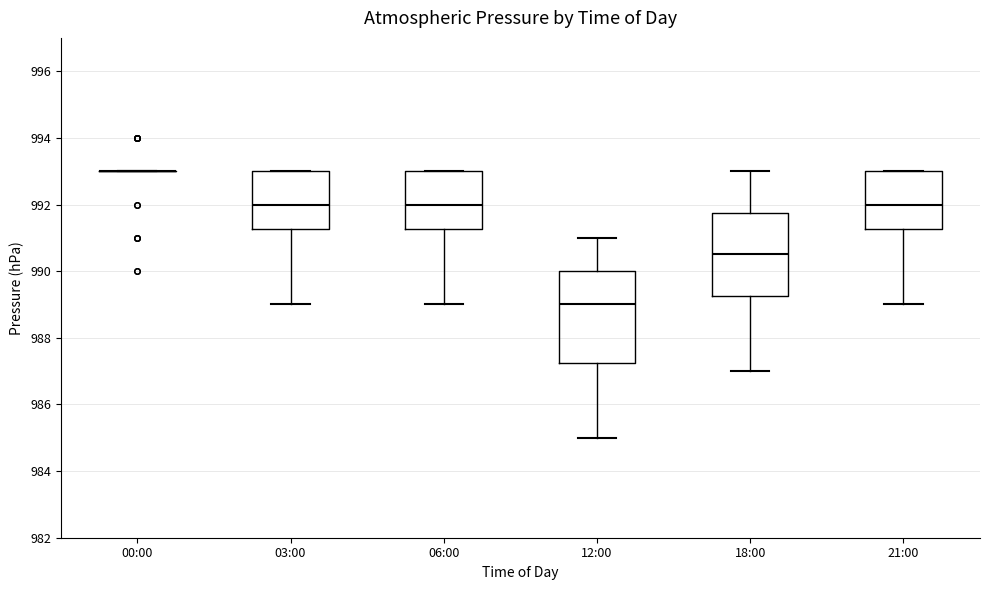

Reading left to right, read every box against the y-axis: the position of its median line, the range the box covers, and the ends of its whiskers. The values are not printed on the chart, so give them approximately, as read against the axis.

00:00: box collapsed to a line at 993.0, whiskers 993.0 to 993.0
03:00: median 992.0, box 991.2 to 993.0, whiskers 989.0 to 993.0
06:00: median 992.0, box 991.2 to 993.0, whiskers 989.0 to 993.0
12:00: median 989.0, box 987.2 to 990.0, whiskers 985.0 to 991.0
18:00: median 990.6, box 989.2 to 991.8, whiskers 987.0 to 993.0
21:00: median 992.0, box 991.2 to 993.0, whiskers 989.0 to 993.0